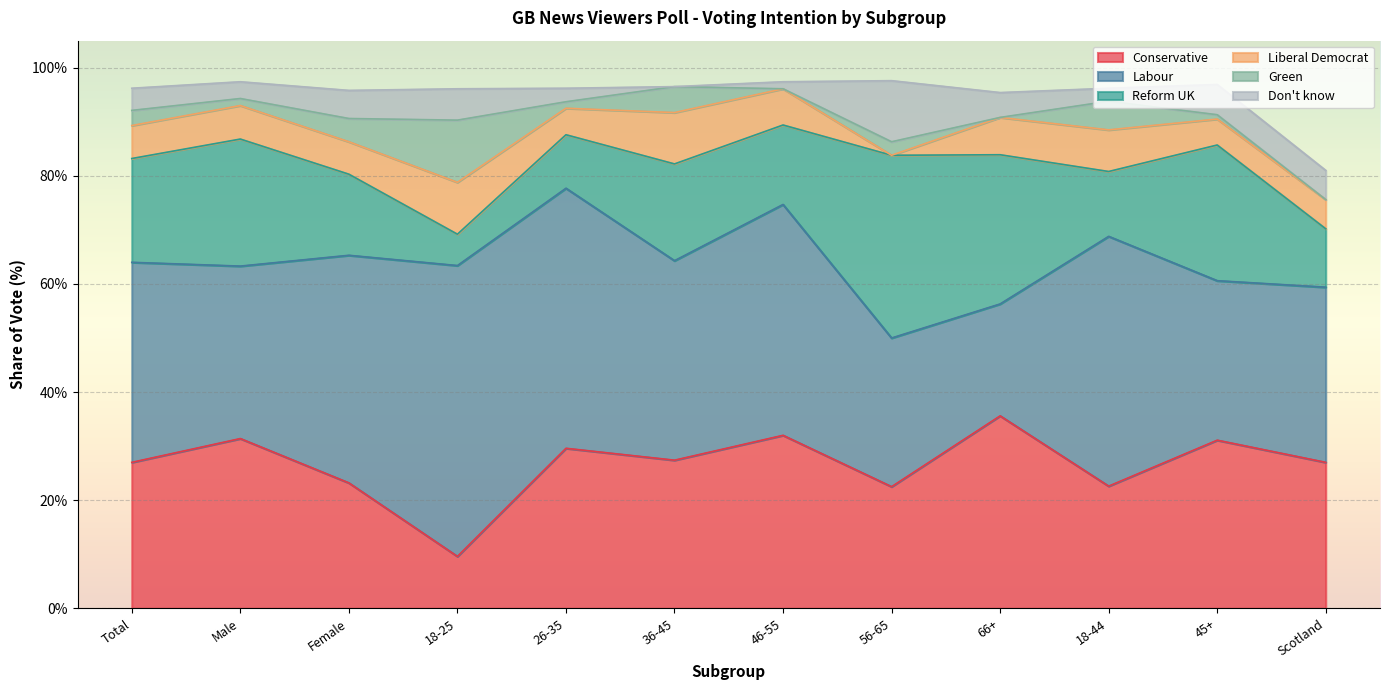

What is the sum of all Conservative values?

3.2